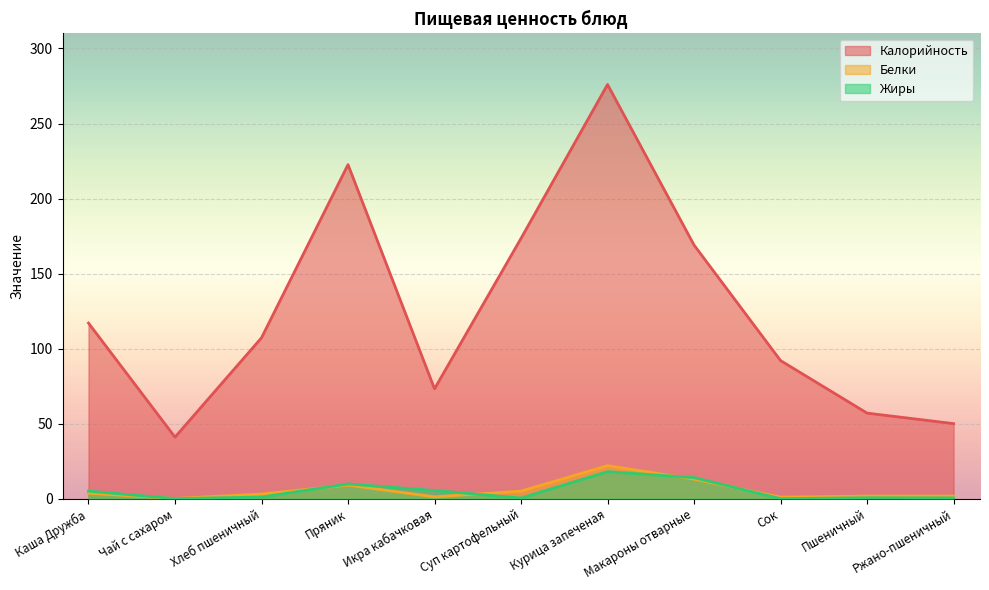

True or false: Жиры and Калорийность cross at least once.

False